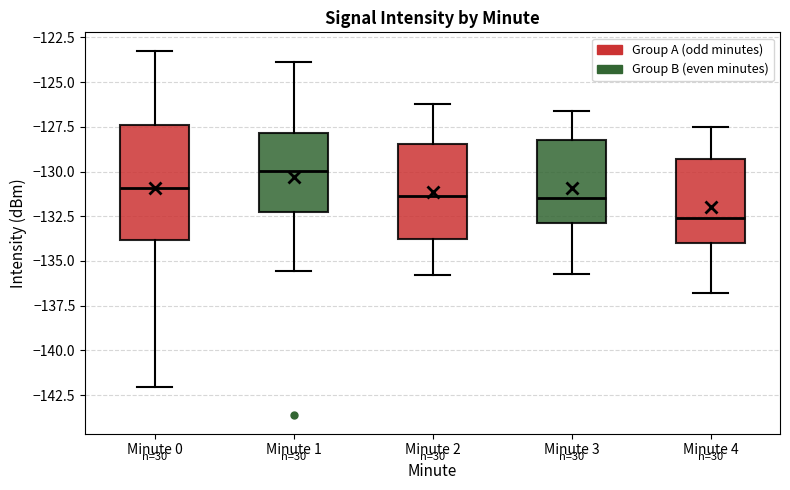

Reading left to right, read every box against the y-axis: the position of its median line, the range the box covers, and the ends of its whiskers. The values are not printed on the chart, so give them approximately, as read against the axis.

Minute 0: median -131.0, box -134.0 to -127.5, whiskers -142.0 to -123.0
Minute 1: median -130.0, box -132.5 to -128.0, whiskers -135.5 to -124.0
Minute 2: median -131.5, box -134.0 to -128.5, whiskers -136.0 to -126.0
Minute 3: median -131.5, box -133.0 to -128.0, whiskers -135.5 to -126.5
Minute 4: median -132.5, box -134.0 to -129.5, whiskers -137.0 to -127.5